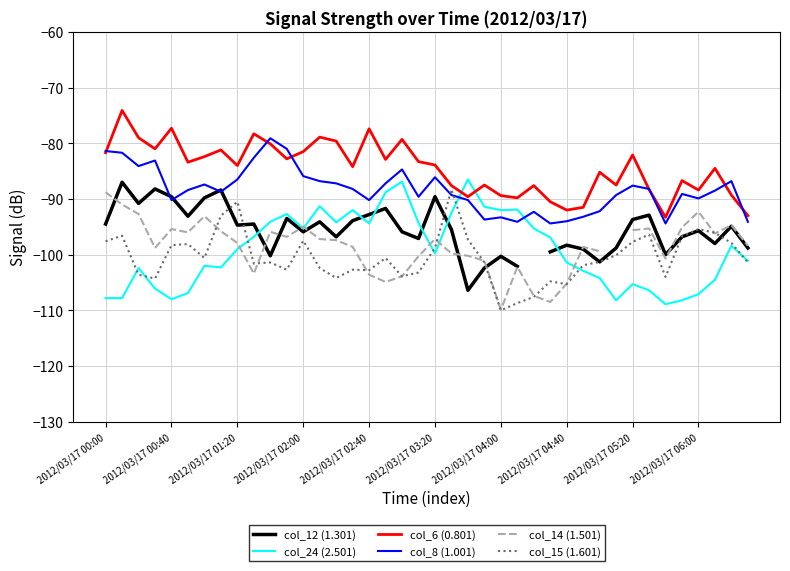

At which label does col_8 (1.001) reach its peak?

10